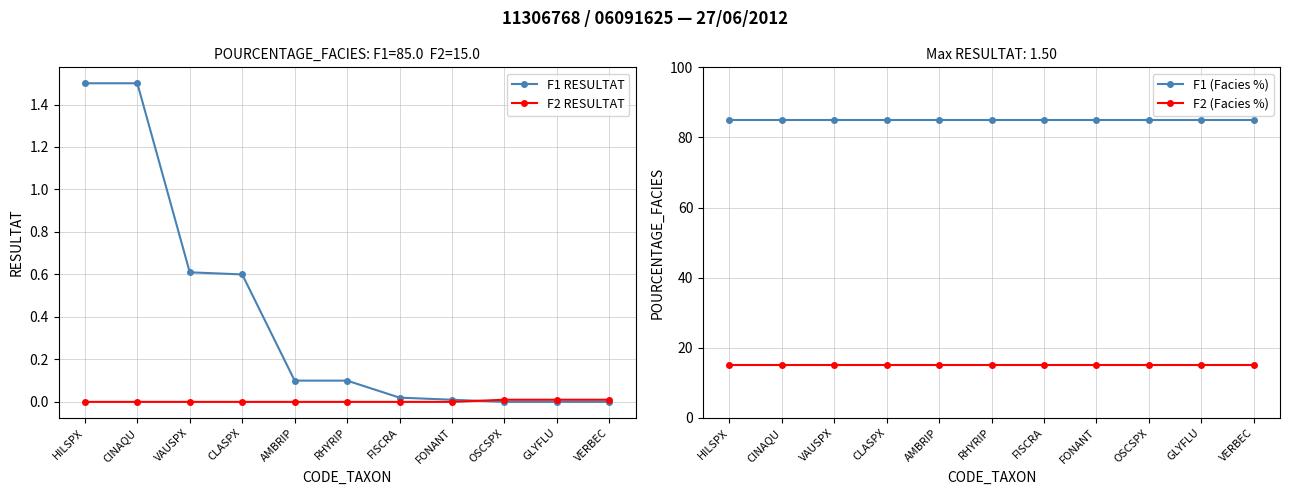

Reading left to right, transcribe all the data shown in this chart.

F1 RESULTAT: 1.5	1.5	0.6	0.6	0.1	0.1	0.0	0.0	0.0	0.0	0.0
F2 RESULTAT: 0.0	0.0	0.0	0.0	0.0	0.0	0.0	0.0	0.0	0.0	0.0
F1 (Facies %): 85.0	85.0	85.0	85.0	85.0	85.0	85.0	85.0	85.0	85.0	85.0
F2 (Facies %): 15.0	15.0	15.0	15.0	15.0	15.0	15.0	15.0	15.0	15.0	15.0